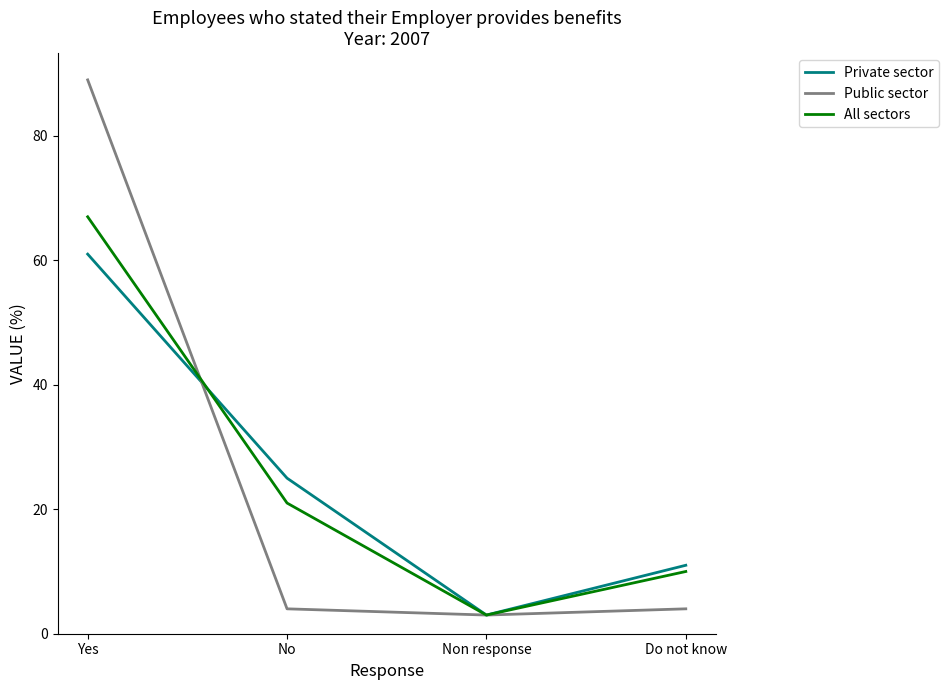

At which category is the sum across all series the highest?

Yes